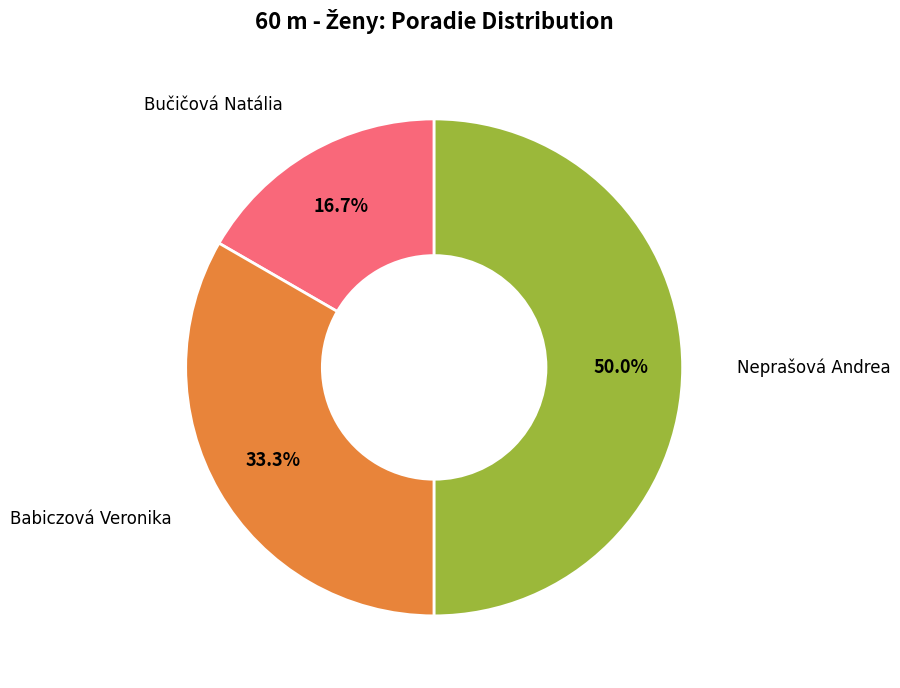

What percentage is the Bučičová Natália slice, to the nearest percent?

17%